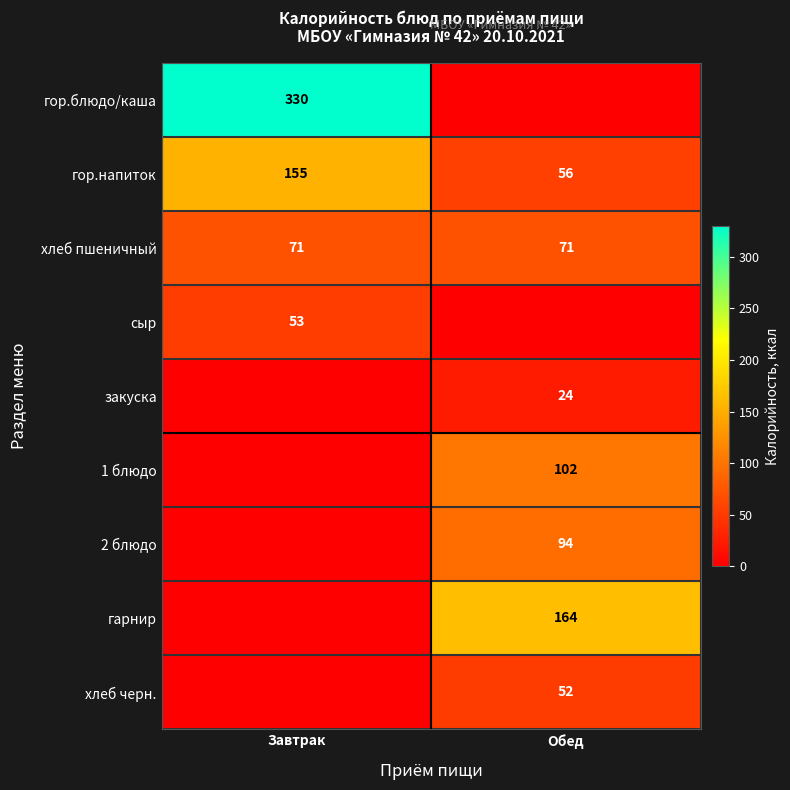

At which label does гор.напиток reach its peak?

Завтрак